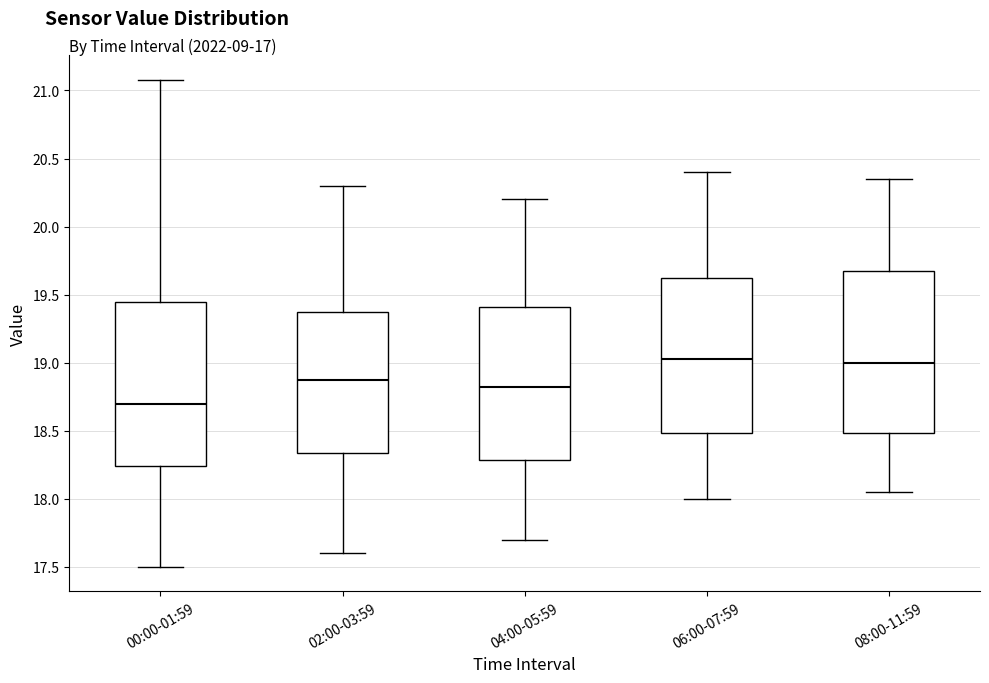

Where does the upper whisker of the box for 04:00-05:59 end on the y-axis? The values are not printed on the chart, so give them approximately, as read against the axis.

20.20